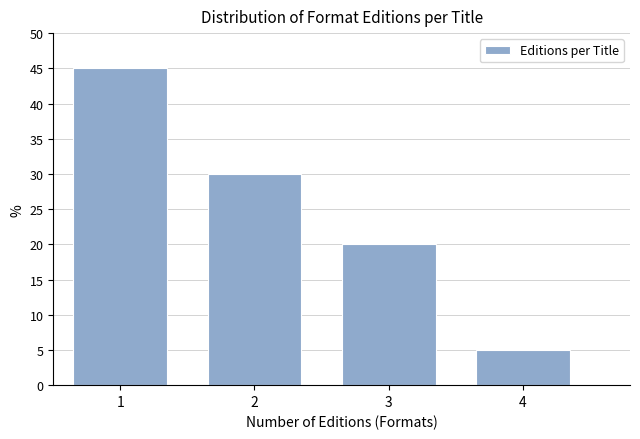

Reading right to left, extract all data points from this chart.

4=5	3=20	2=30	1=45